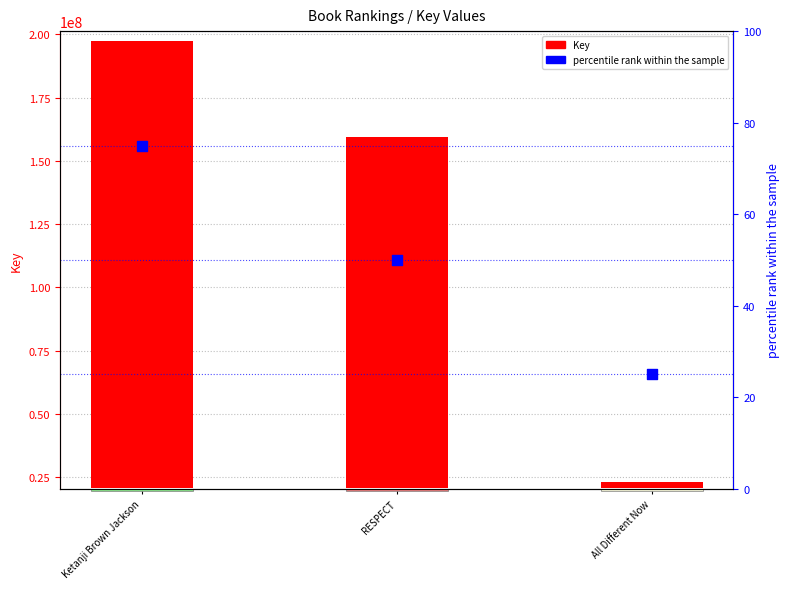

Is the value of Key at Ketanji Brown Jackson greater than the value of percentile rank within the sample at All Different Now?

Yes